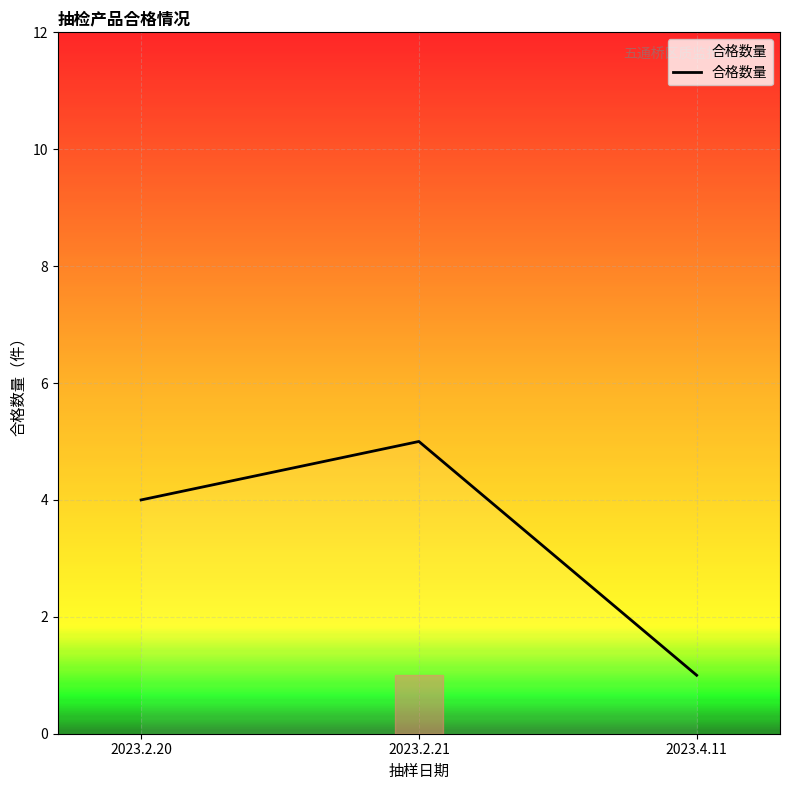

How many series are shown in this chart?

1